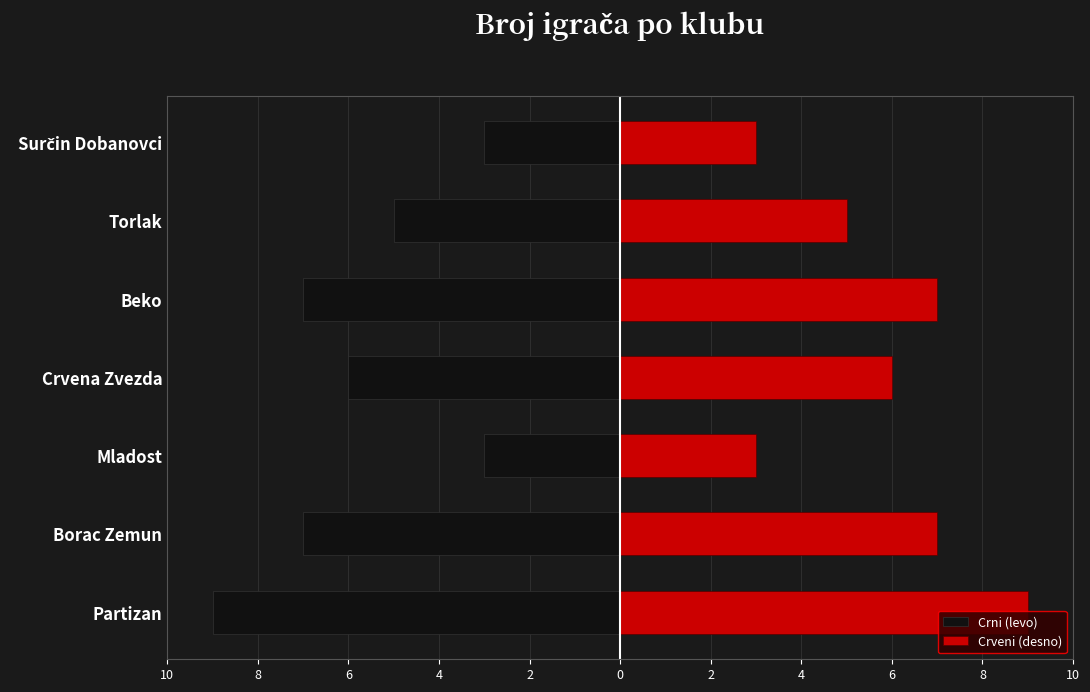

What is the value of the Crveni (desno) bar at the 1st from the left?

9